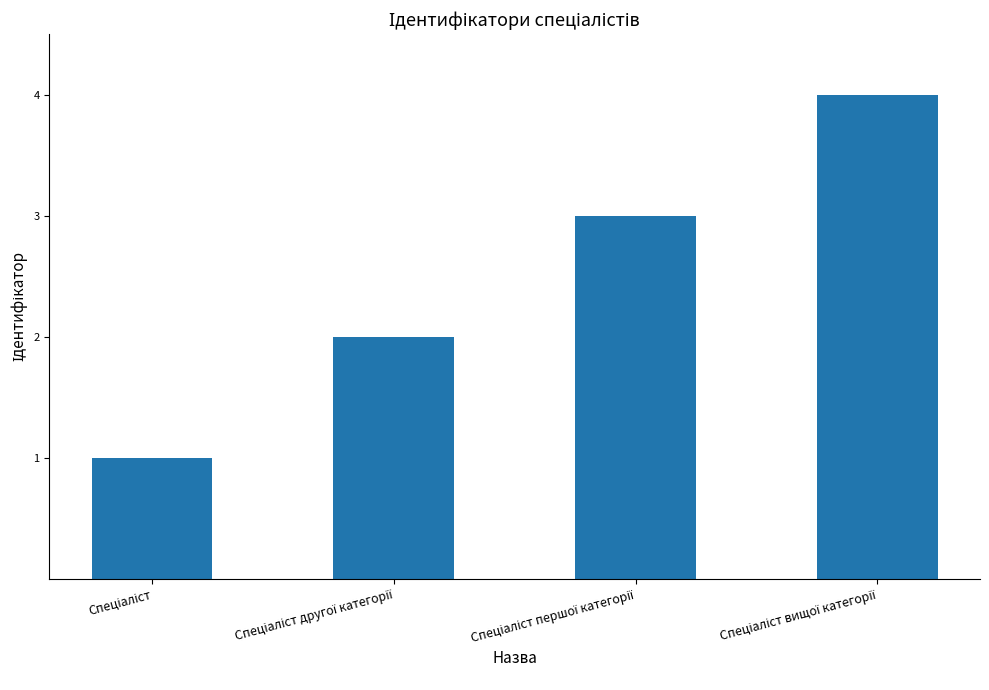

What is the maximum value shown in the chart?

4